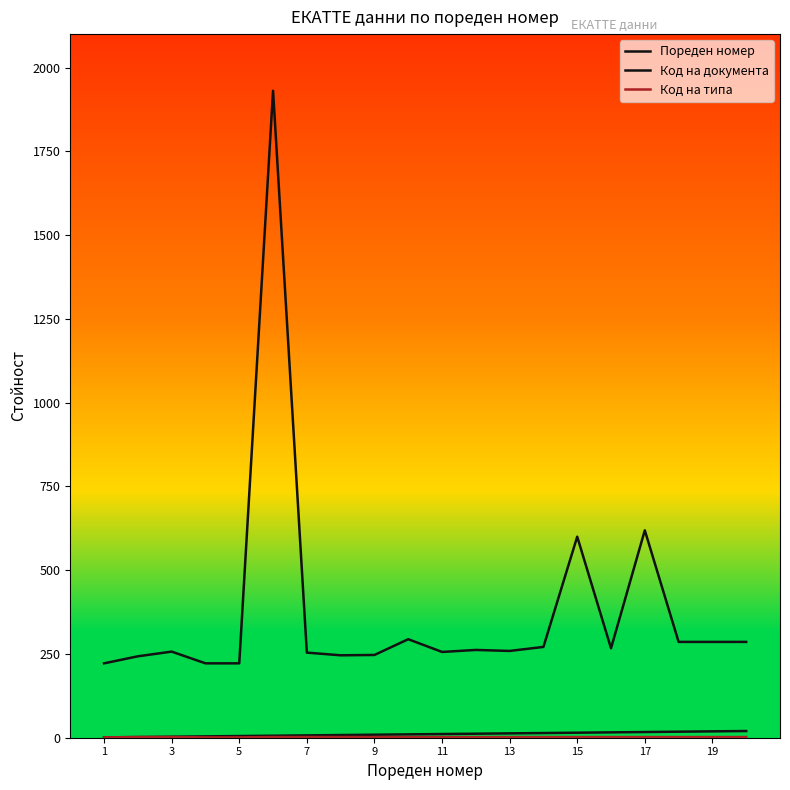

What is the average value of the Код на типа series?

2